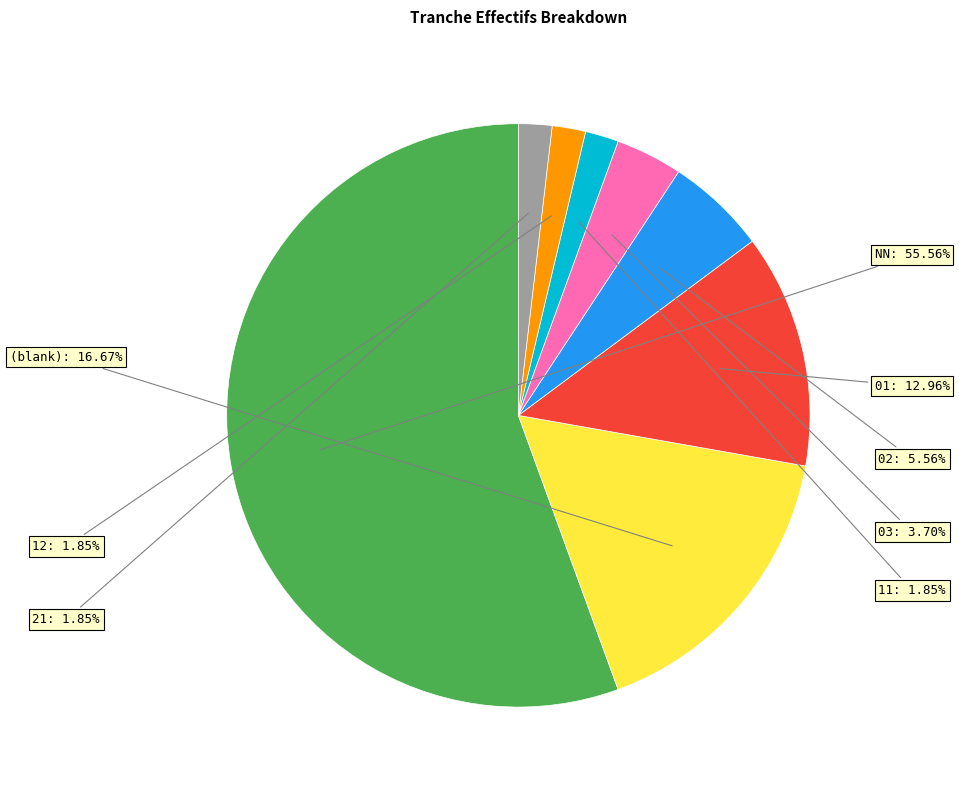

Does any single category account for the majority?

Yes